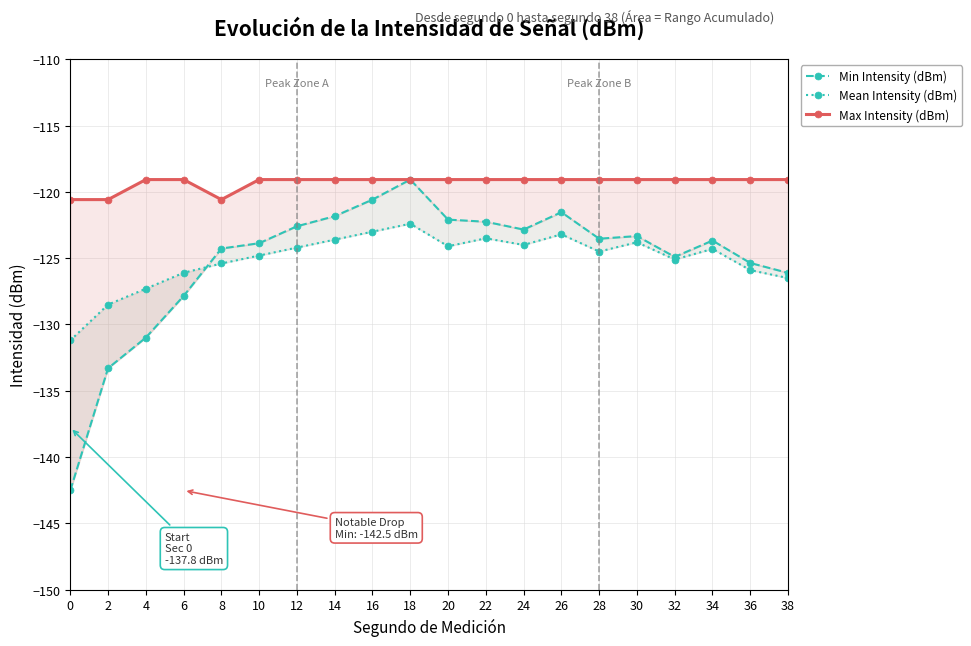

True or false: Mean Intensity (dBm) and Max Intensity (dBm) intersect in this chart.

False